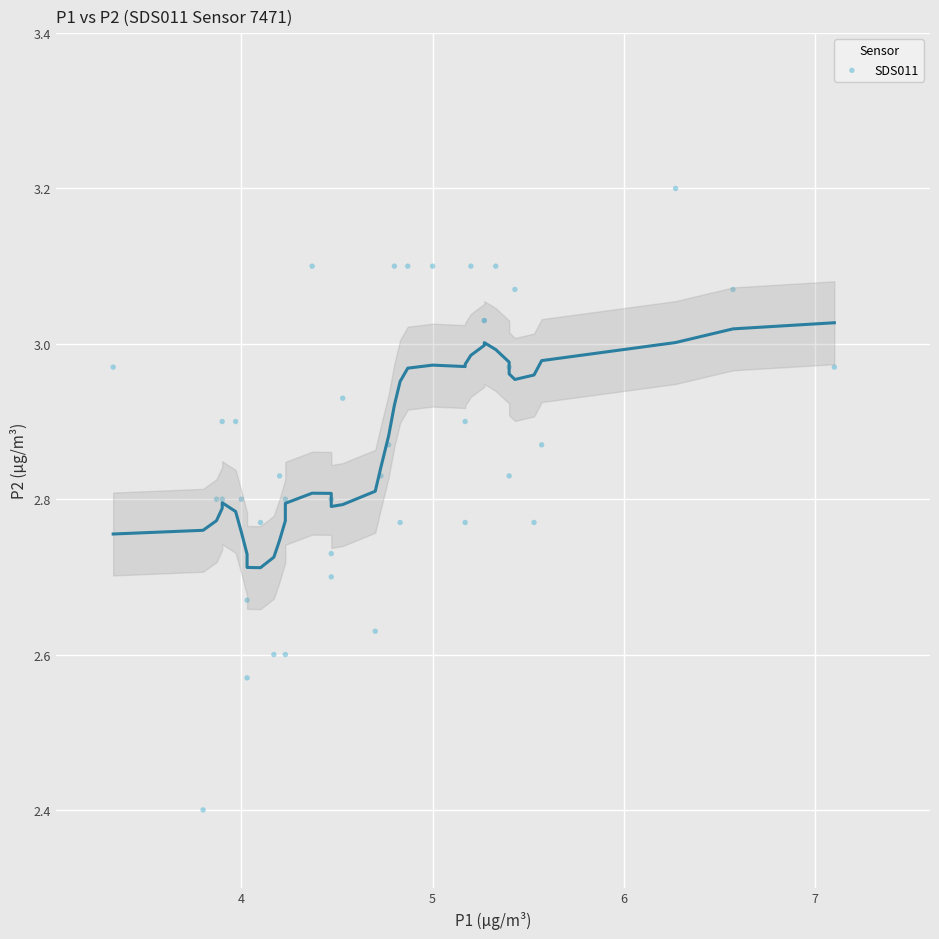

What Y value in the scatter plot is closest to 2?

2.4